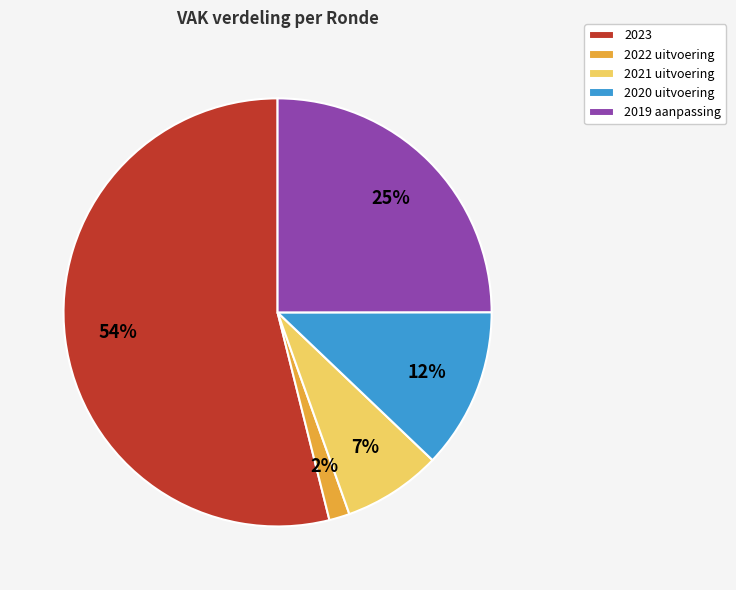

Rank the categories by value from lowest to highest.

2022 uitvoering, 2021 uitvoering, 2020 uitvoering, 2019 aanpassing, 2023